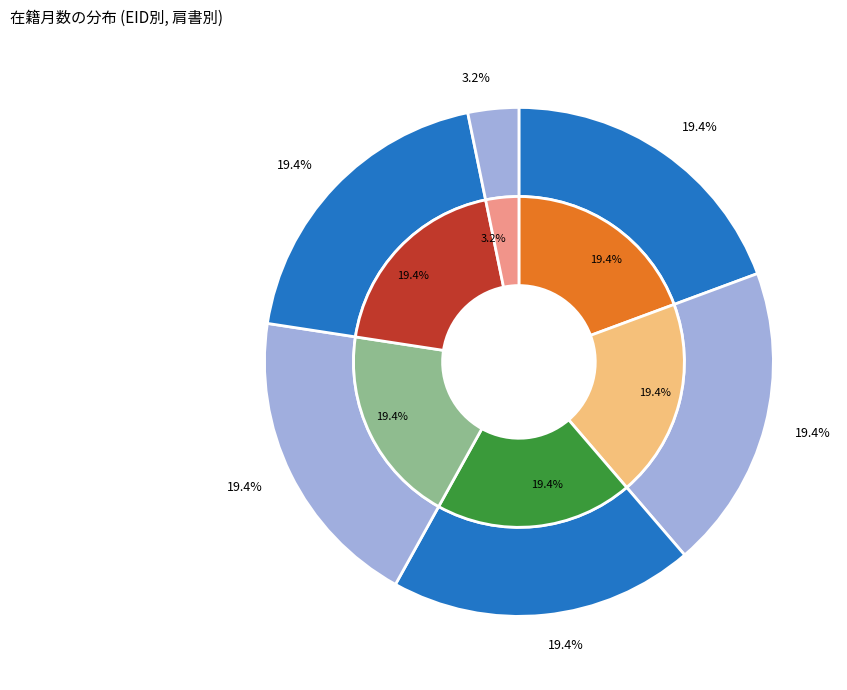

Which slice is the largest?

121546